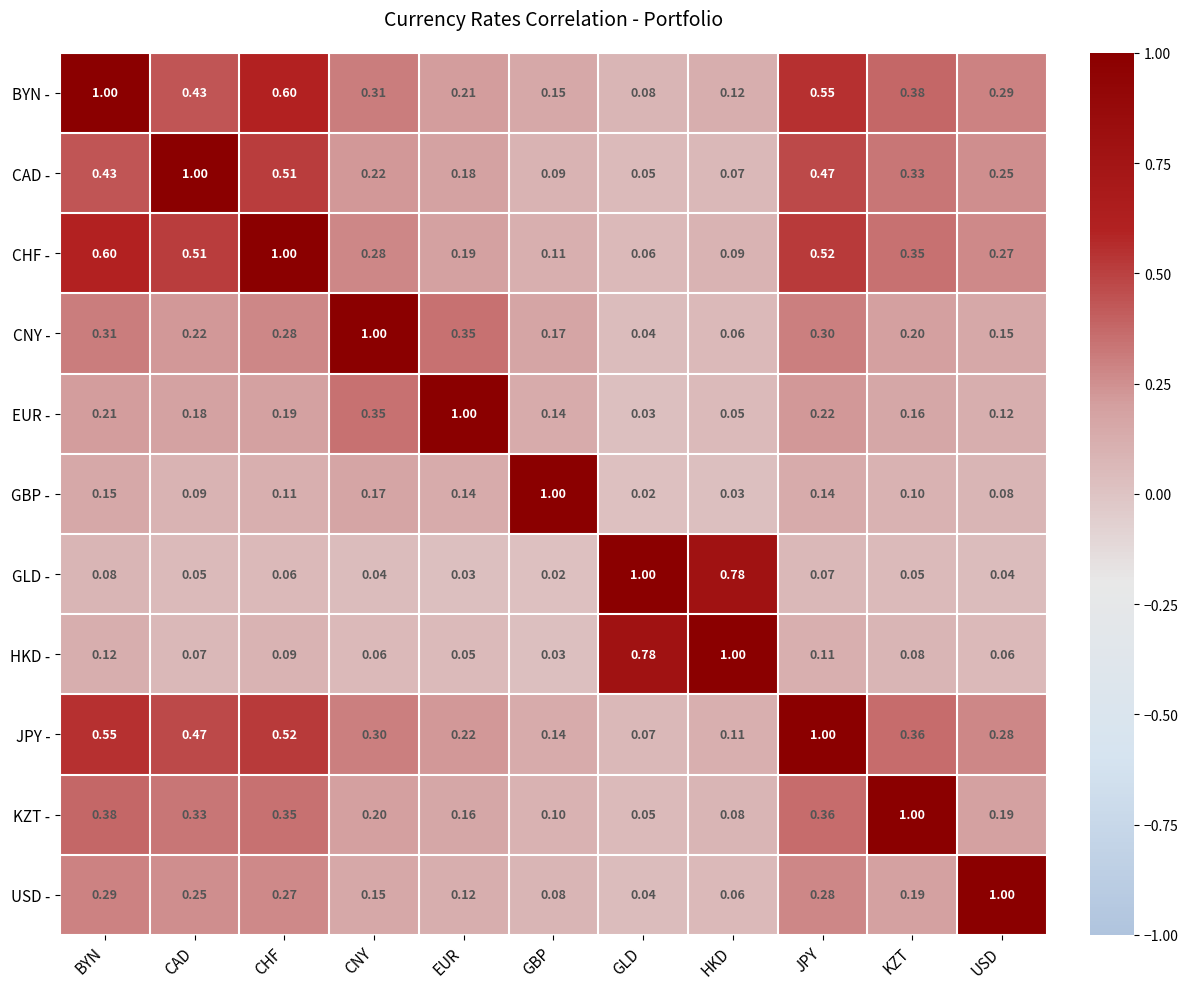

Which category has the lowest value in the KZT - series?

GLD